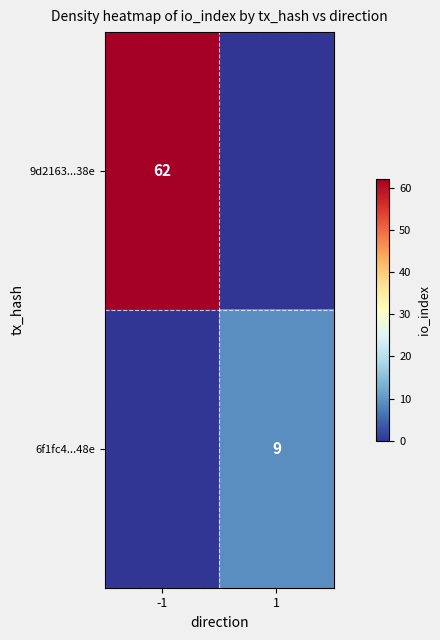

The 6f1fc4...48e series shows 9 at 1. True or false?

True